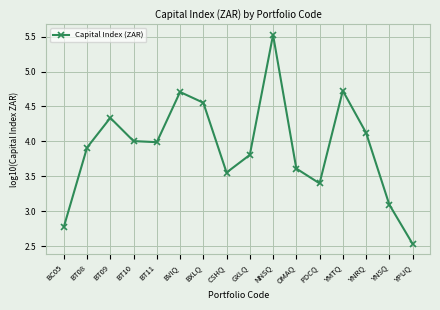

What is the maximum value shown in the chart?

5.5